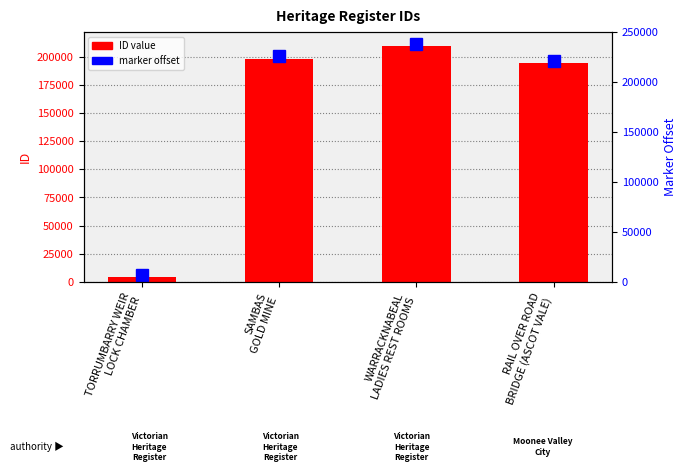

What position from the left is RAIL OVER ROAD
BRIDGE (ASCOT VALE)?

4